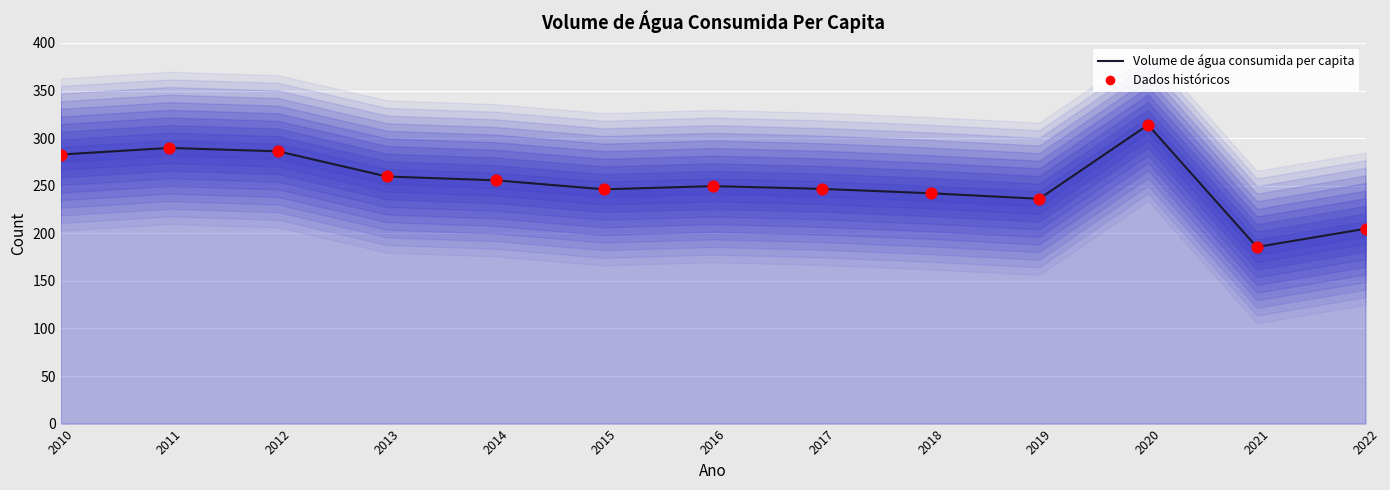

Which series contains the highest Y value?

Volume de água consumida per capita (linha)